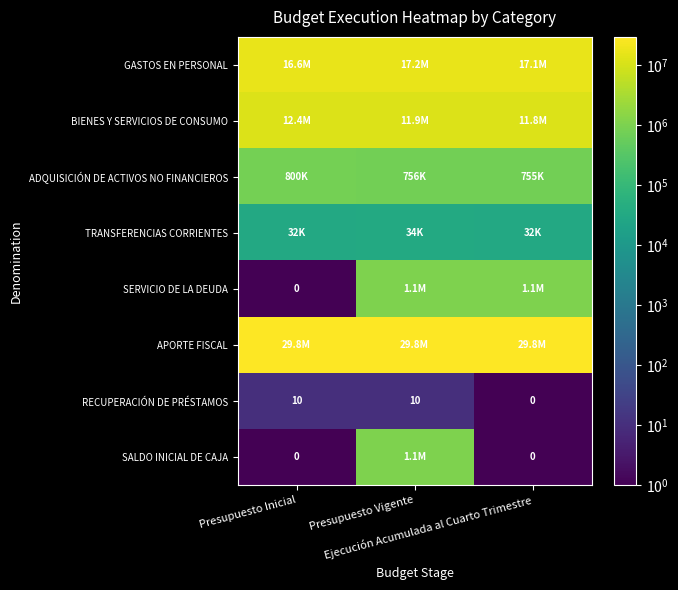

Which has a higher value, Presupuesto Inicial or Presupuesto Vigente?

Presupuesto Vigente